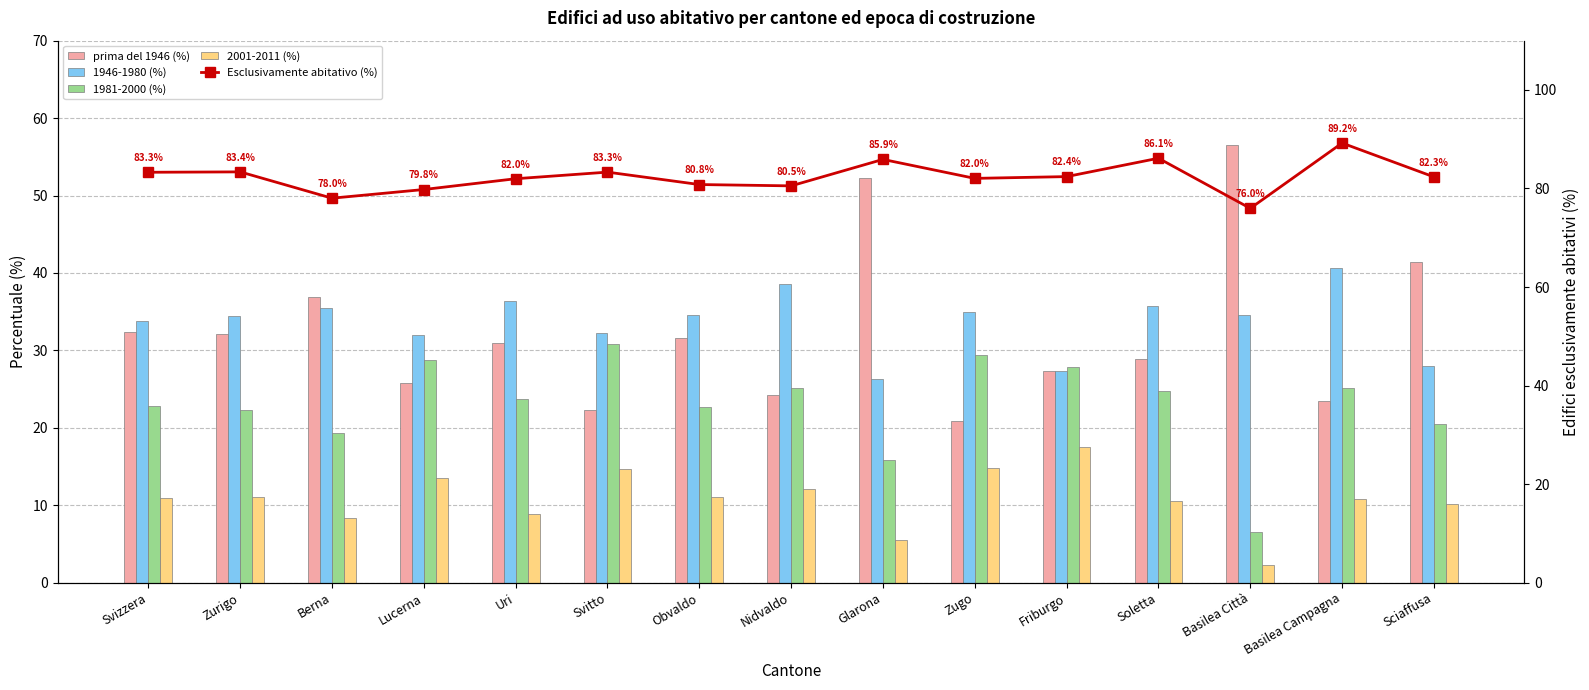

The value of 1981-2000 (%) at Sciaffusa is 20.5. True or false?

True